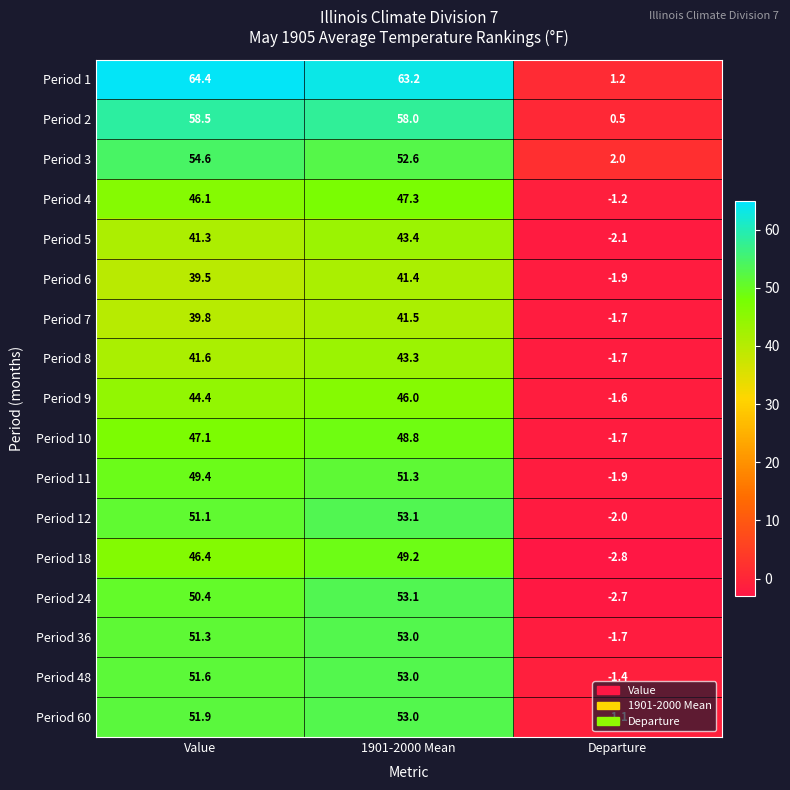

What is the difference between the maximum and second lowest values in the Period 36 series?

1.7